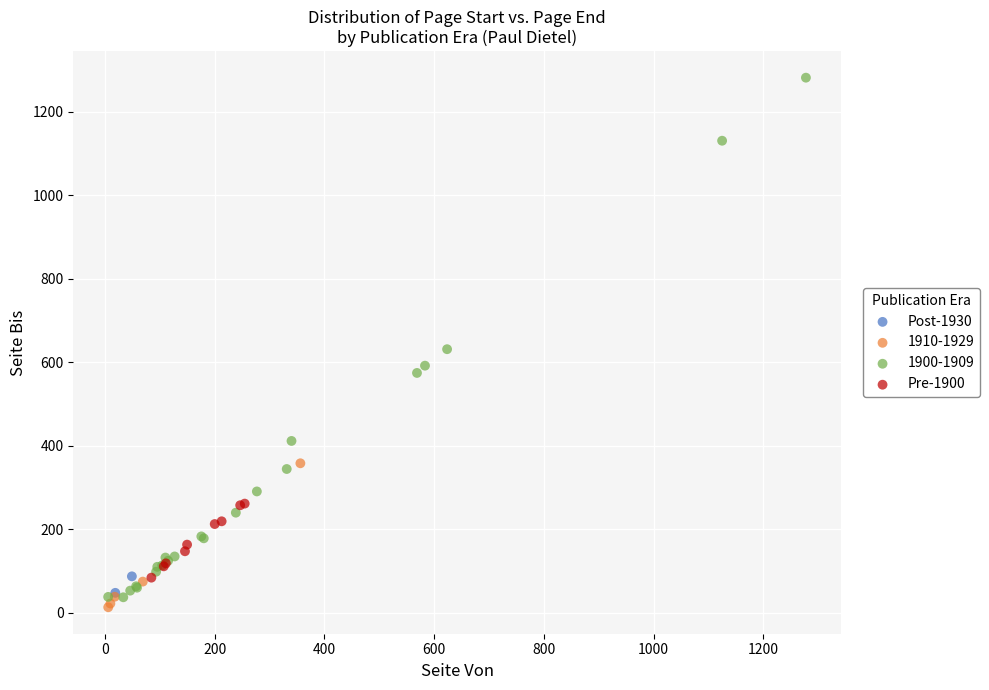

What are all the series names shown in the legend?

Post-1930, 1910-1929, 1900-1909, Pre-1900